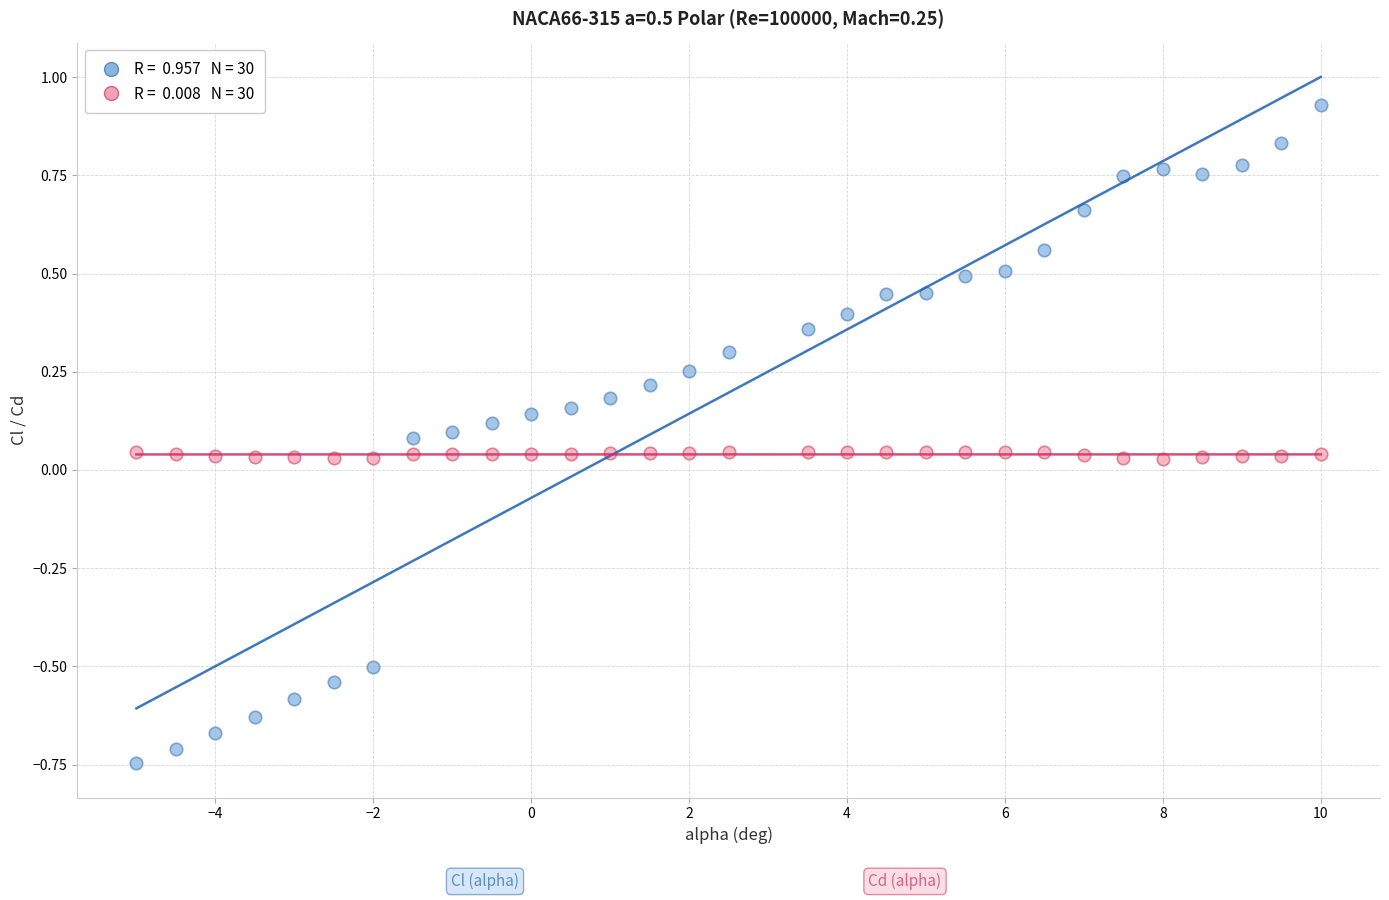

Across all data points, what is the range of X values (max minus min)?

15.0